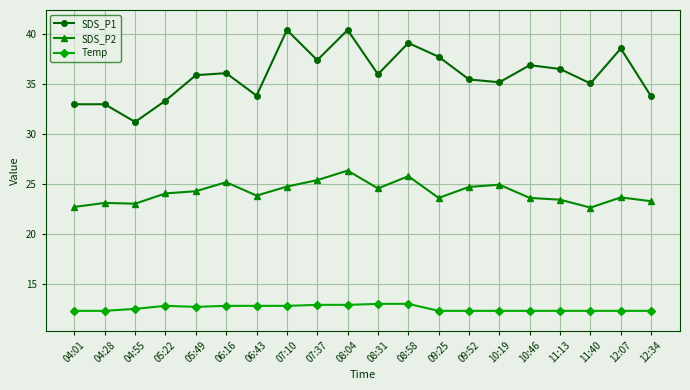

Which series has the largest range (max minus min)?

SDS_P1